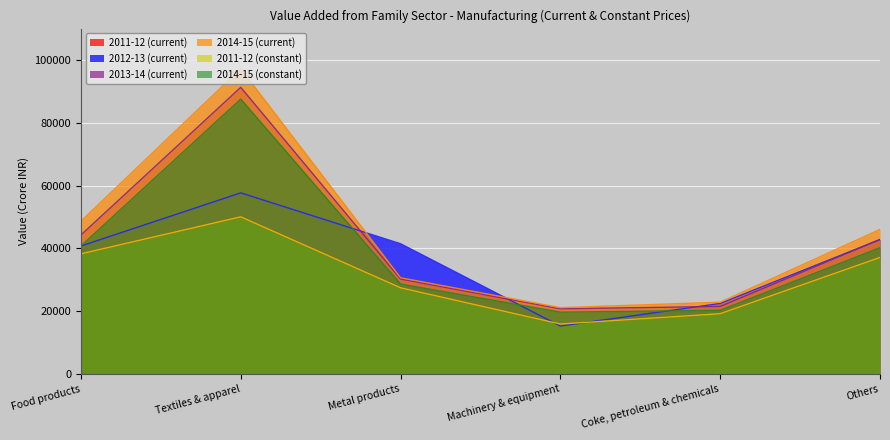

True or false: 2014-15 (current) and 2014-15 (constant) cross at least once.

False